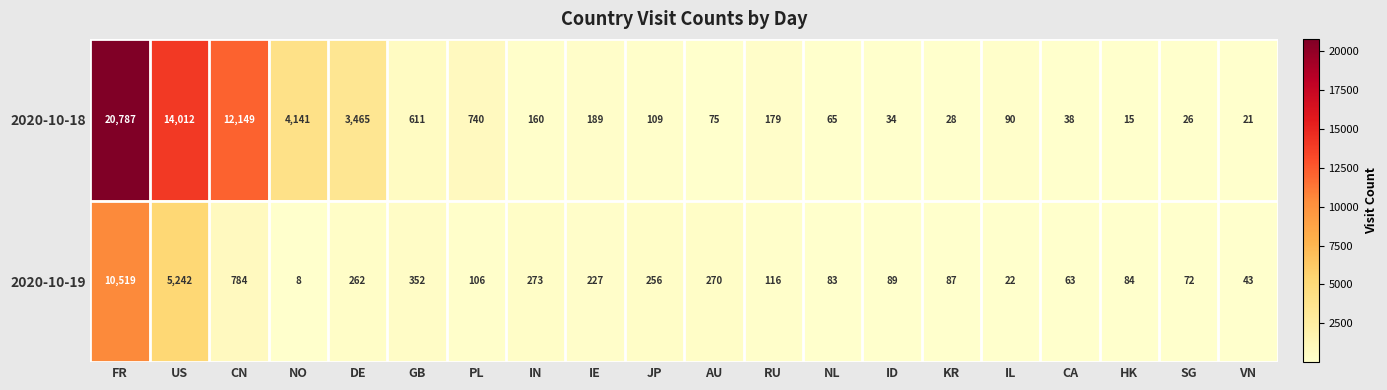

Which series has the widest spread of values?

2020-10-18